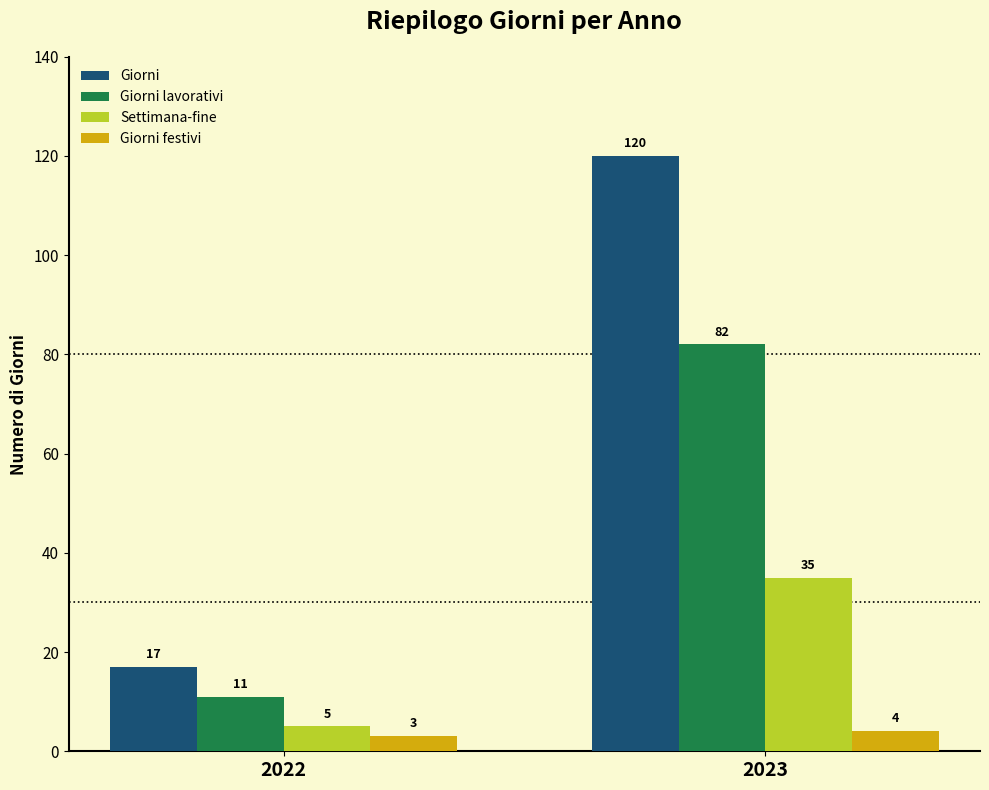

Is the value of Settimana-fine at 2023 greater than the value of Giorni at 2022?

Yes